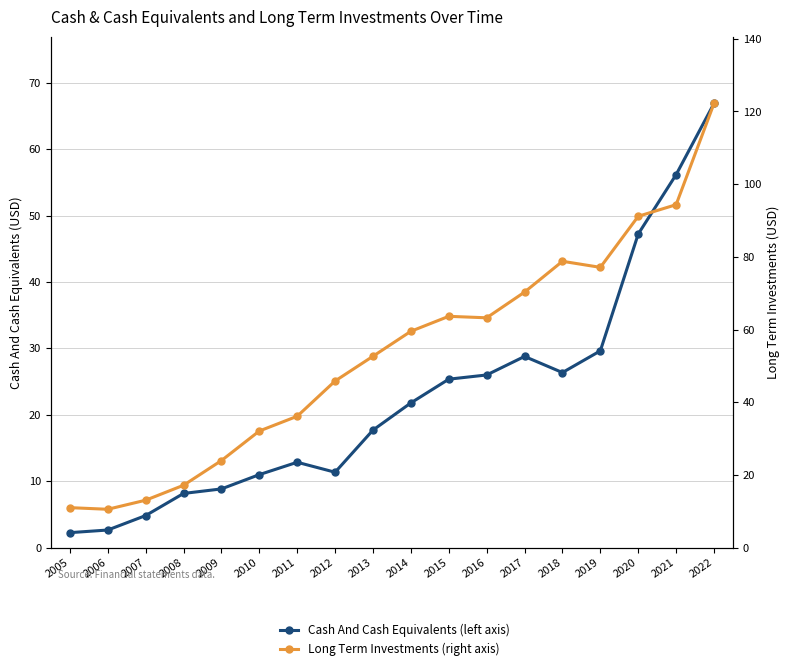

At which category does Cash And Cash Equivalents (left axis) reach its first local peak?

2011